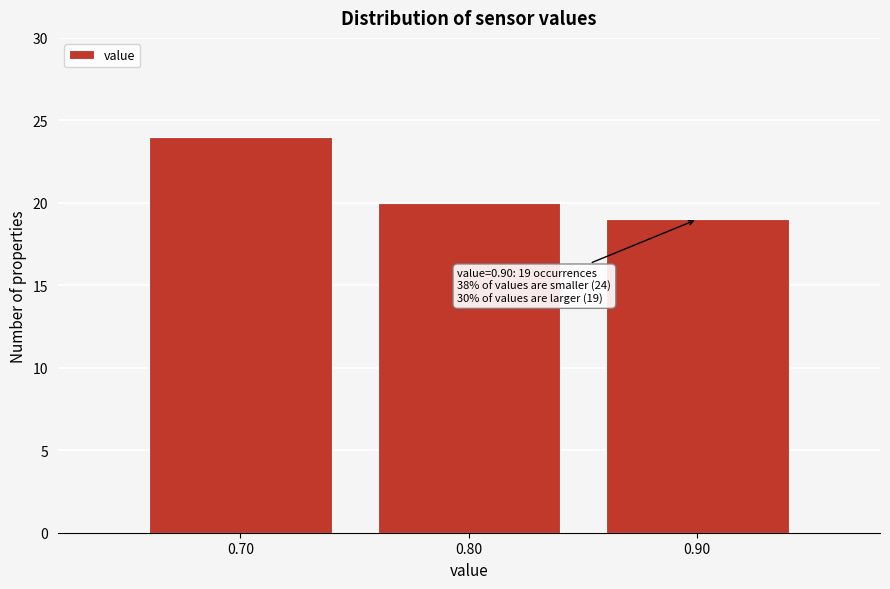

Reading right to left, list all the values displayed in this chart.

0.90=19	0.80=20	0.70=24